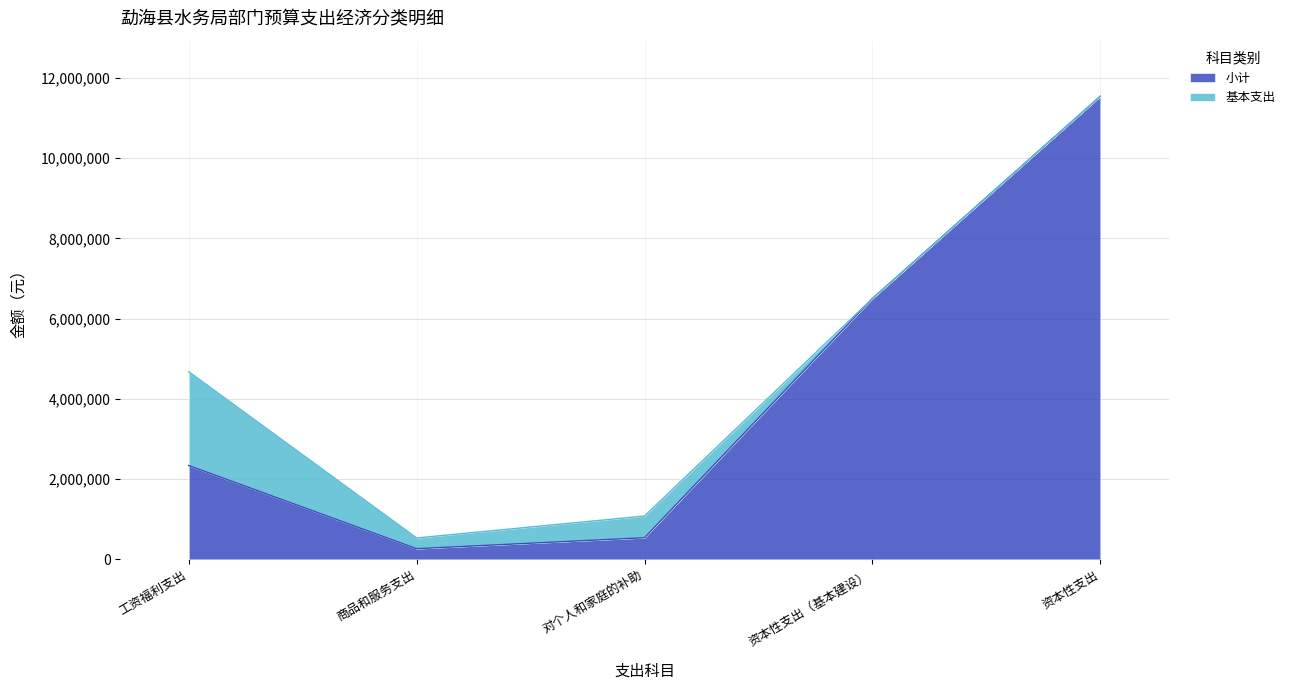

List the labels in order of value, smallest first.

商品和服务支出, 对个人和家庭的补助, 工资福利支出, 资本性支出（基本建设）, 资本性支出